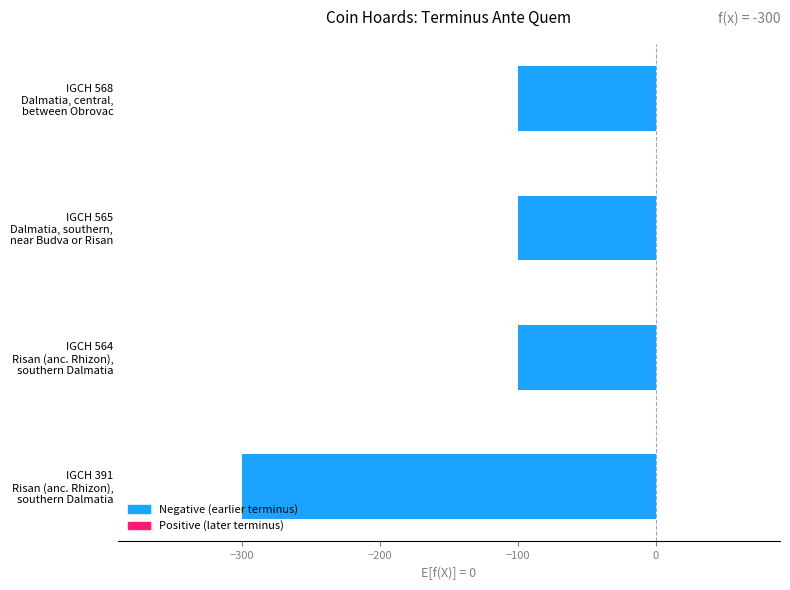

What is the average value?

-150